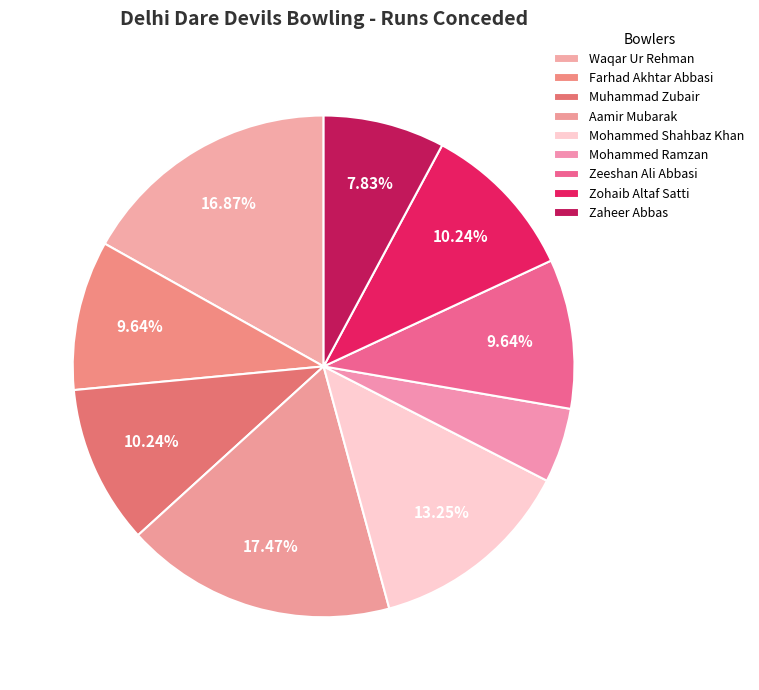

How many slices are in this pie chart?

9